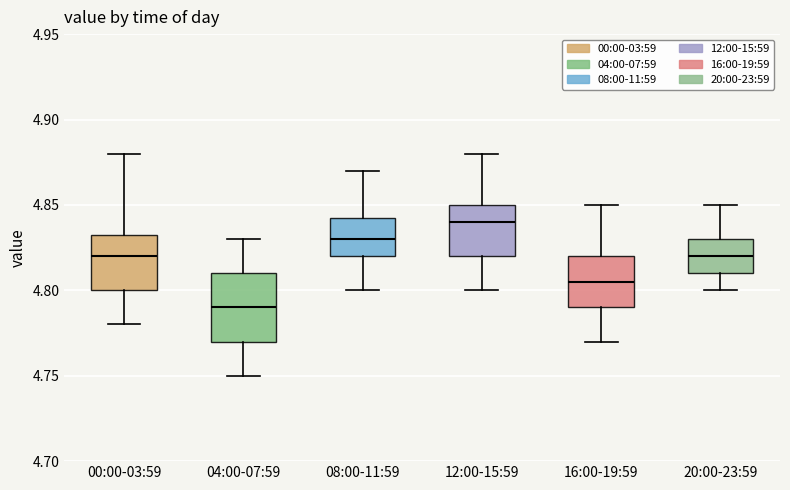

Which box's median line is the highest?

12:00-15:59